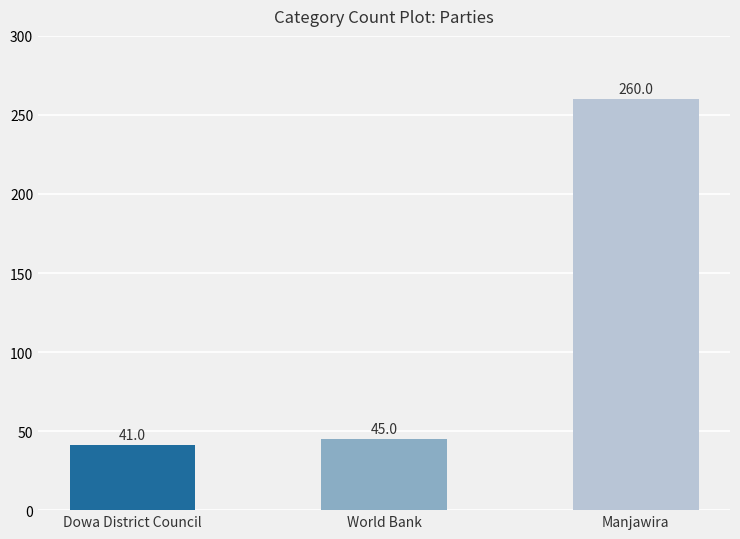

Where is the data nearest to the value 150?

World Bank